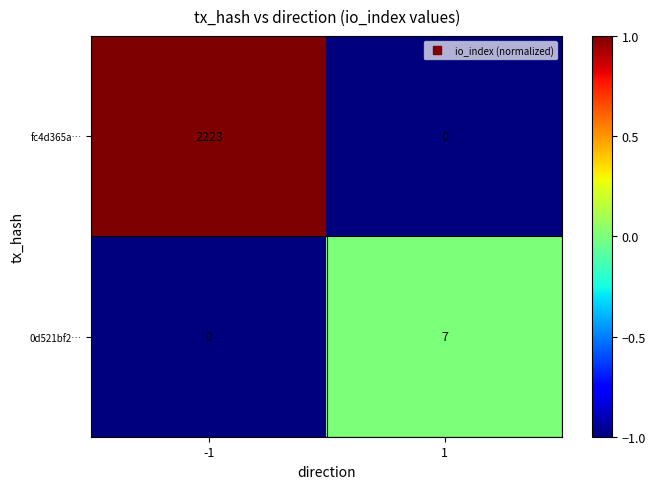

True or false: 0d521bf2… has a value of 2 at 1.

False